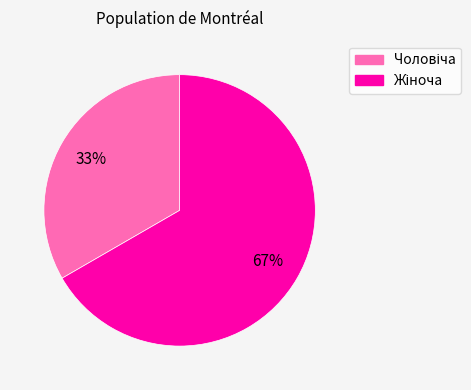

Does any single category account for the majority?

Yes